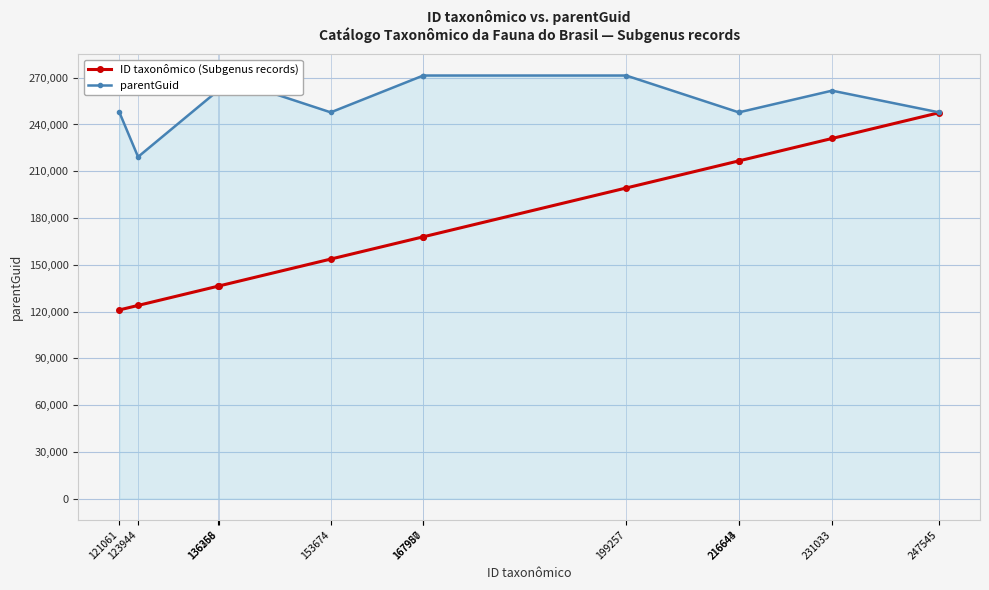

Rank the series by their maximum value, from lowest to highest.

ID taxonômico (Subgenus records), parentGuid